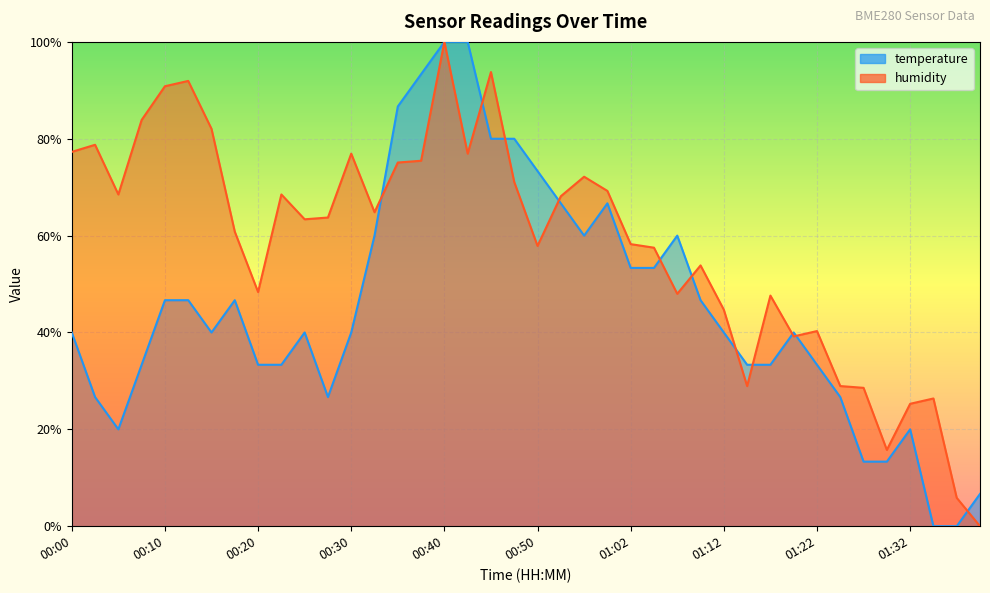

What is the difference between the humidity values at 00:00 and 01:14?

0.5